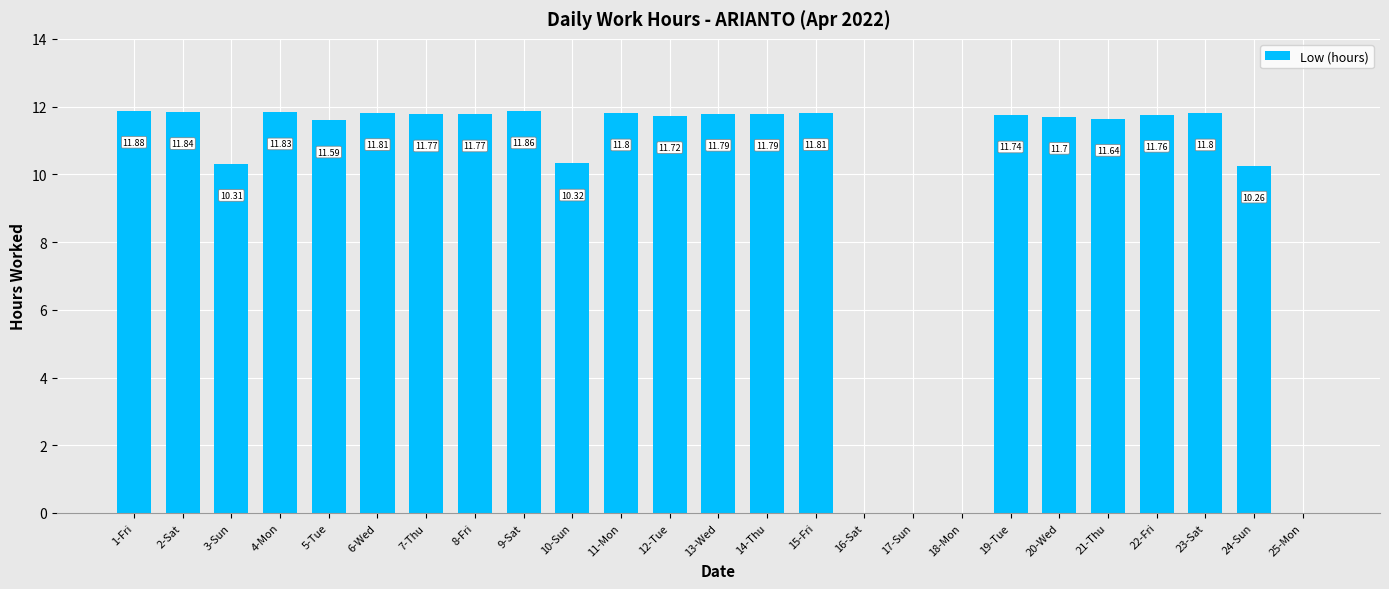

Reading left to right, transcribe all the data shown in this chart.

11.9	11.8	10.3	11.8	11.6	11.8	11.8	11.8	11.9	10.3	11.8	11.7	11.8	11.8	11.8	0.0	0.0	0.0	11.7	11.7	11.6	11.8	11.8	10.3	0.0